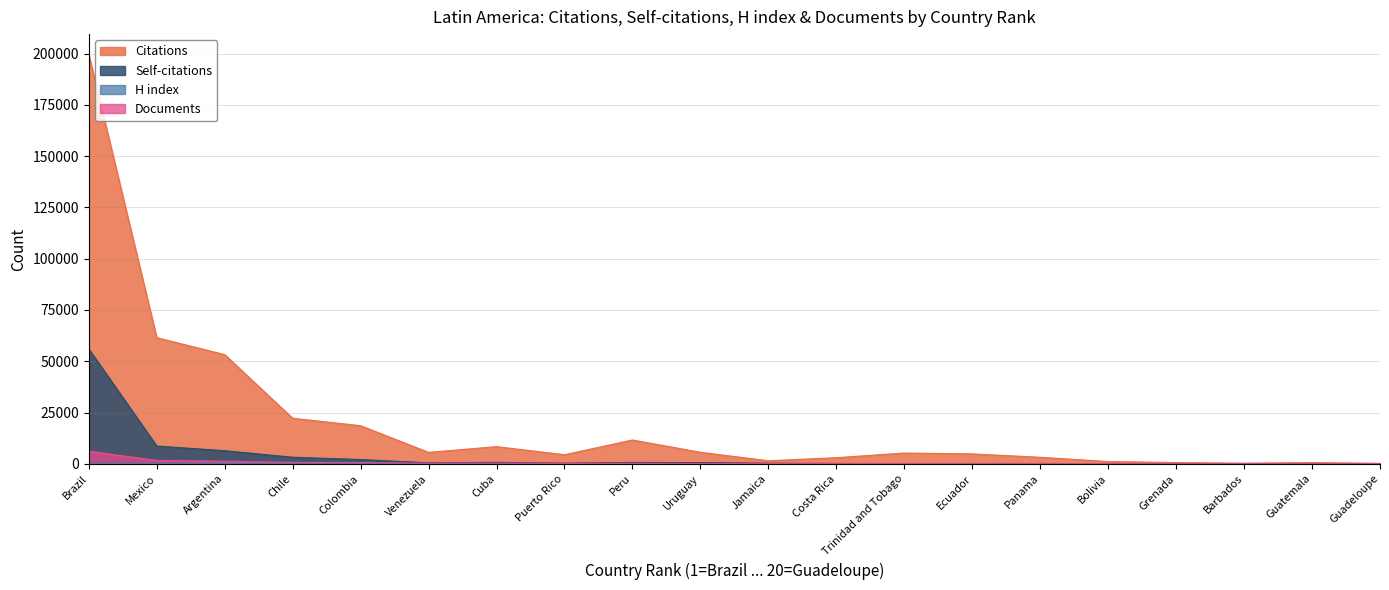

Where is Citations nearest to the value 99890?

Mexico